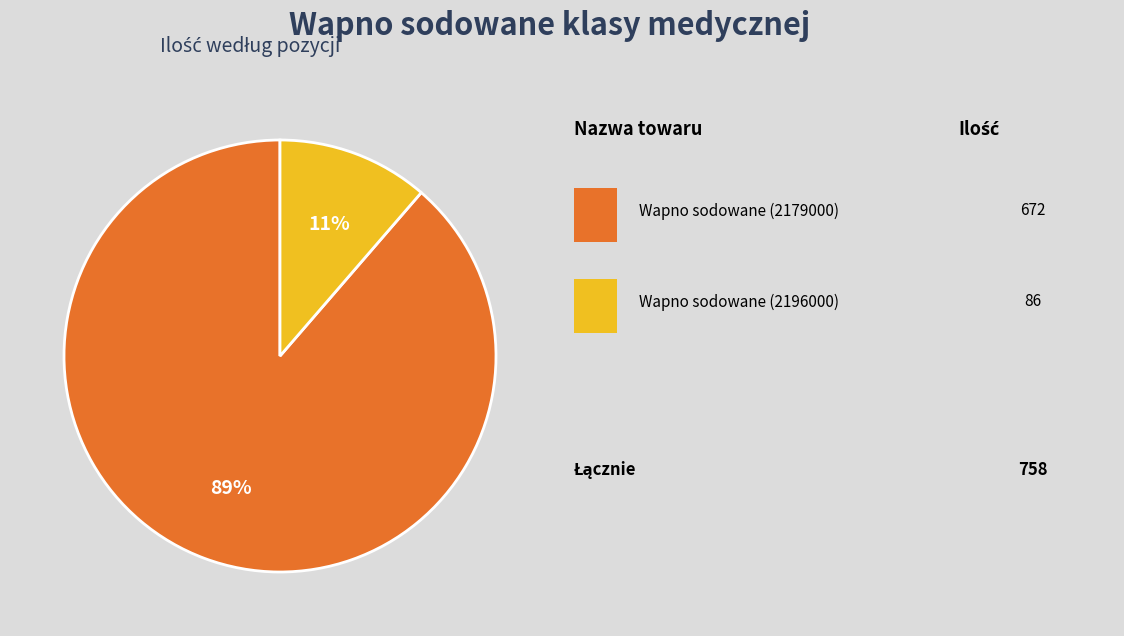

Is there any slice that represents more than half of the pie?

Yes